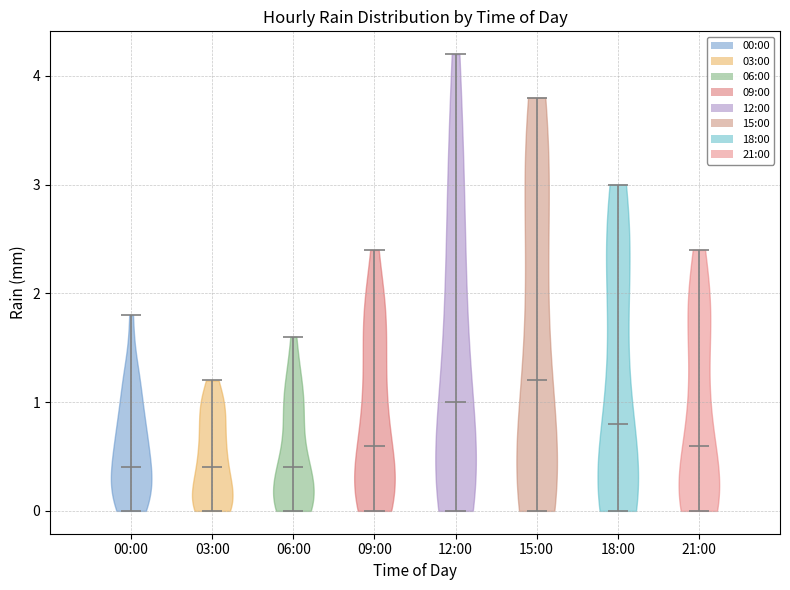

Which violin has the highest median line?

15:00